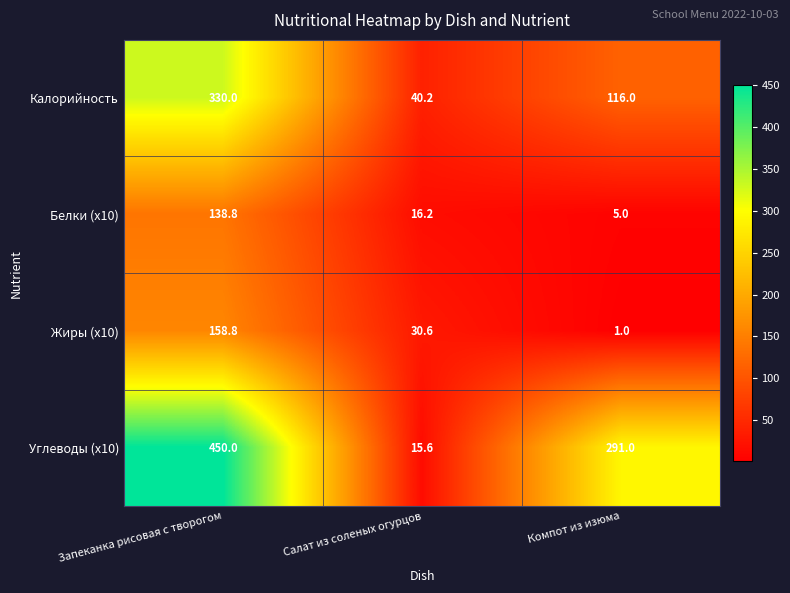

What is the difference between the highest and lowest values at Салат из соленых огурцов?

24.6